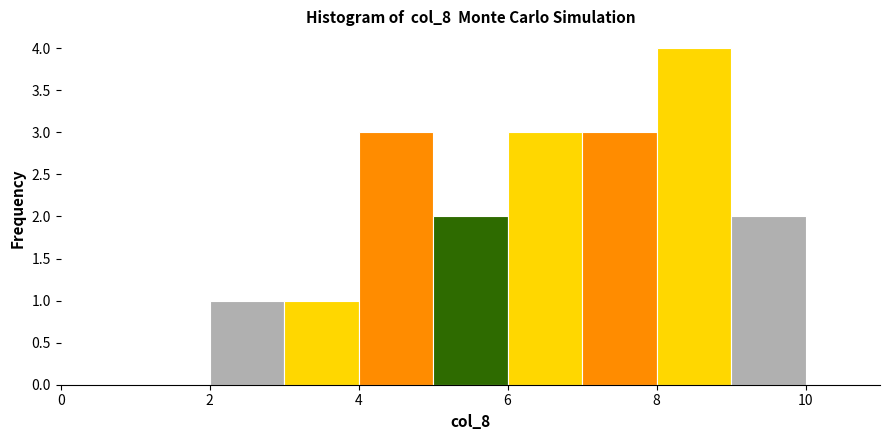

Reading left to right, transcribe this chart: for each bar, give the range it covers on the x-axis and its height. The values are not printed on the chart, so give them approximately, as read against the axis.

1 to 2: 0
2 to 3: 1
3 to 4: 1
4 to 5: 3
5 to 6: 2
6 to 7: 3
7 to 8: 3
8 to 9: 4
9 to 10: 2